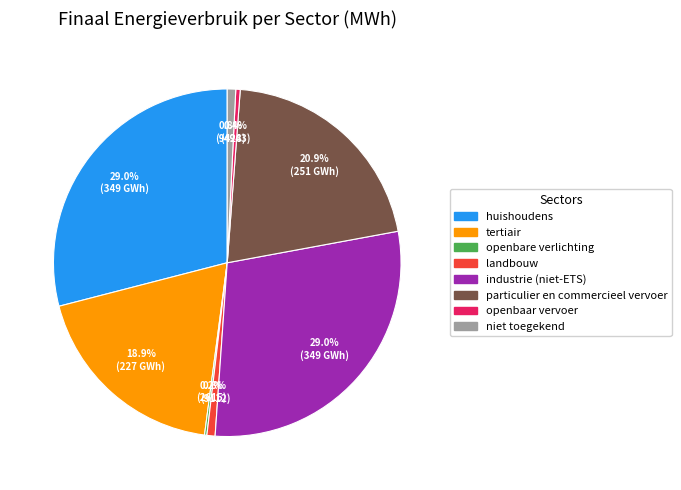

Approximately how many times larger is the value at openbaar vervoer compared to niet toegekend?

0.5